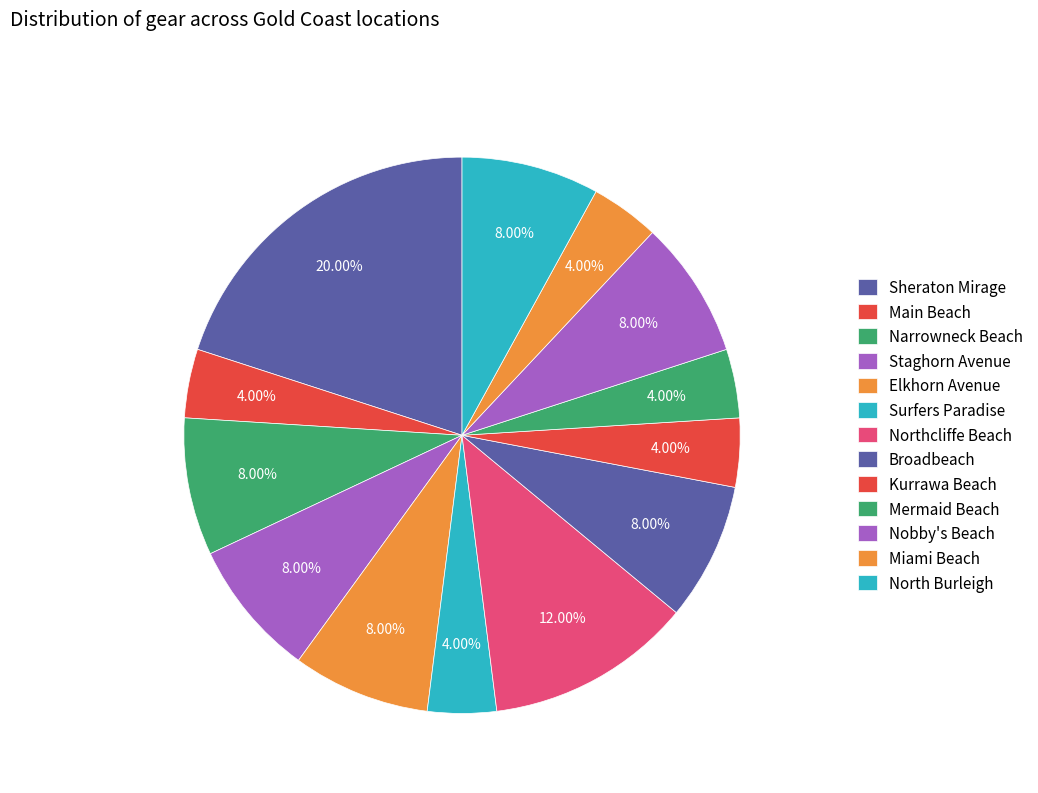

Does any single category account for the majority?

No